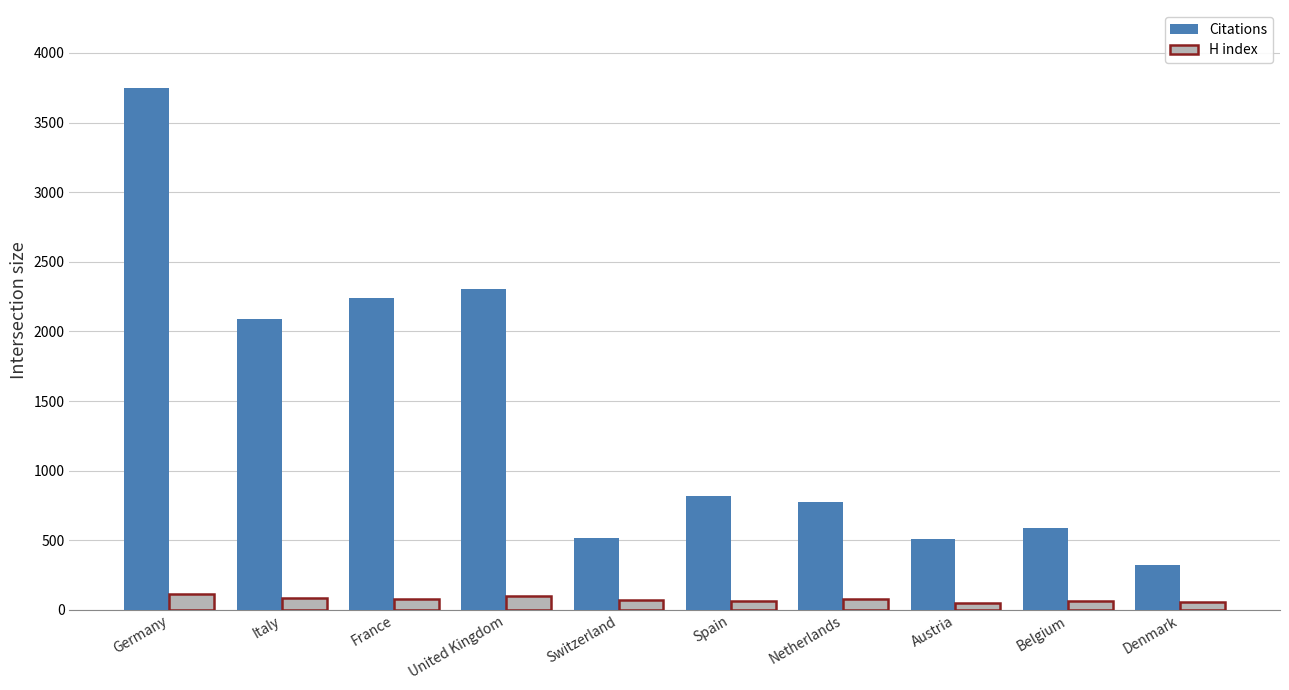

Which series has the largest total across all categories?

Citations